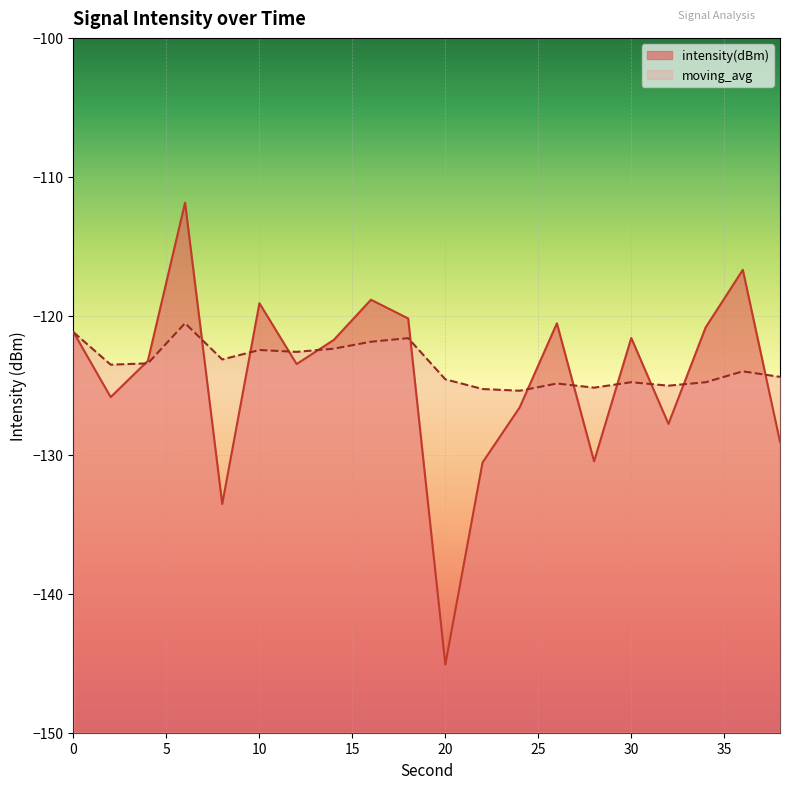

What is the minimum value shown in the chart?

-145.1